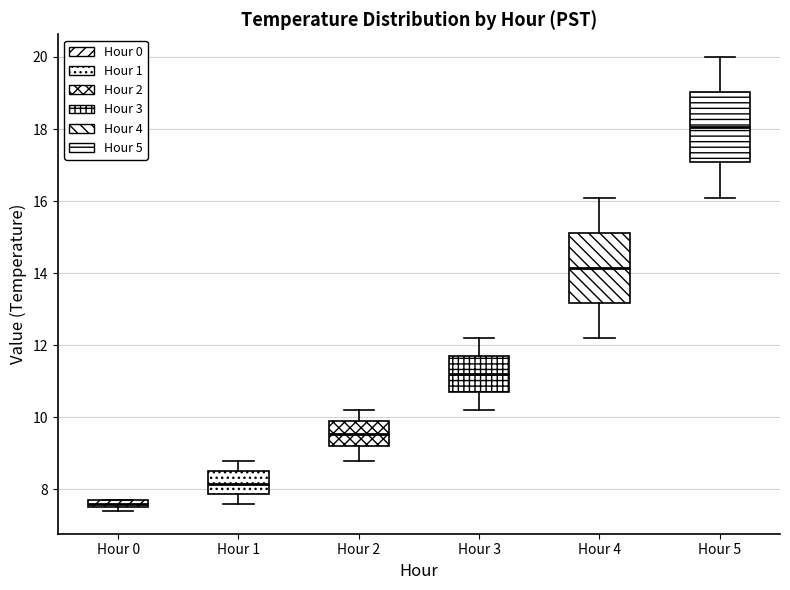

Which box's median line is the lowest?

Hour 0